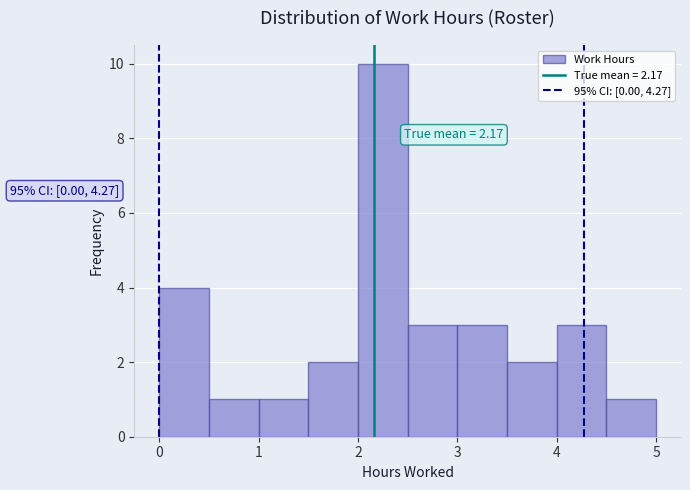

Which range on the x-axis has the tallest bar?

2.0 to 2.5